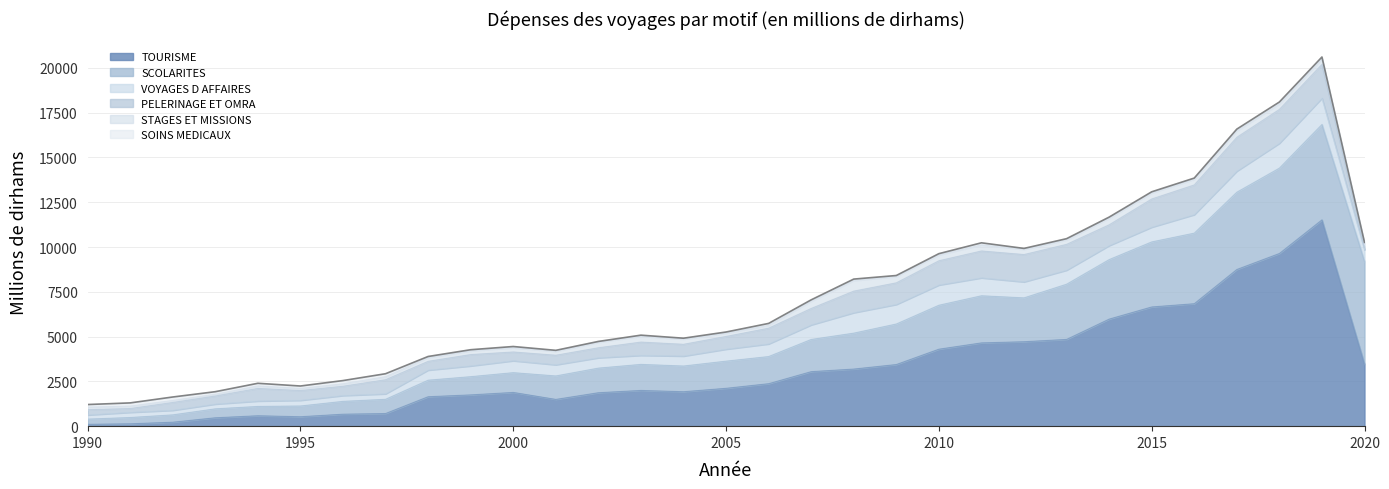

Reading left to right, extract all data points from this chart.

TOURISME: 102.9	131.7	220.8	467.4	581.2	526.2	667.8	705.4	1642.5	1745.9	1882.7	1493.4	1865.9	1994.2	1922.2	2112.9	2370.4	3042.9	3187.3	3439.8	4296.7	4648.4	4713.2	4842.5	5975.4	6653.9	6835.1	8745.3	9638.8	11515.7	3461.4
SCOLARITES: 290.5	351.4	410.0	500.2	519.7	599.9	716.8	794.4	924.2	1017.3	1103.9	1310.2	1374.3	1454.7	1435.2	1516.3	1515.3	1797.5	2005.6	2263.2	2453.9	2631.0	2448.9	3081.5	3323.0	3631.5	3940.5	4315.0	4766.5	5326.5	5734.1
VOYAGES D AFFAIRES: 233.6	290.4	256.5	268.1	303.5	318.4	326.3	306.6	564.3	602.1	666.7	625.8	580.1	504.0	557.3	670.0	707.4	816.0	1144.2	1094.1	1131.5	1001.6	894.6	786.0	783.9	824.8	1034.1	1178.5	1389.9	1473.4	649.2
PELERINAGE ET OMRA: 292.9	211.8	436.2	448.3	703.3	543.4	518.2	786.6	489.4	632.1	487.9	530.1	556.2	741.2	655.4	709.5	876.2	915.7	1202.1	1204.4	1352.1	1499.4	1523.9	1439.5	1159.0	1571.9	1656.9	1887.3	1889.0	1883.1	110.0
STAGES ET MISSIONS: 143.5	136.9	114.6	100.6	140.6	121.0	140.5	170.5	214.1	210.7	243.6	222.4	309.6	334.8	293.1	188.9	163.0	410.2	592.3	361.1	332.2	341.4	291.4	252.7	370.2	340.4	318.9	364.4	309.8	309.9	191.3
SOINS MEDICAUX: 144.4	176.7	189.9	140.2	145.2	133.1	175.9	163.7	55.2	59.6	62.2	51.1	43.9	51.3	47.4	58.6	103.5	69.0	78.8	48.0	63.3	113.9	50.7	63.7	58.1	60.1	63.5	91.8	101.1	99.4	113.7